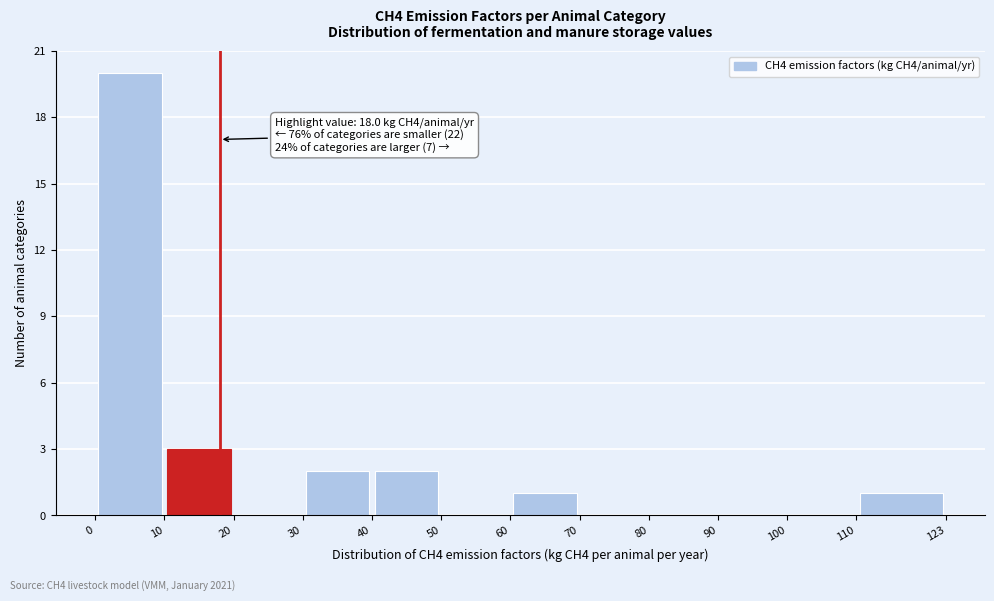

Which range on the x-axis has the tallest bar?

0 to 10